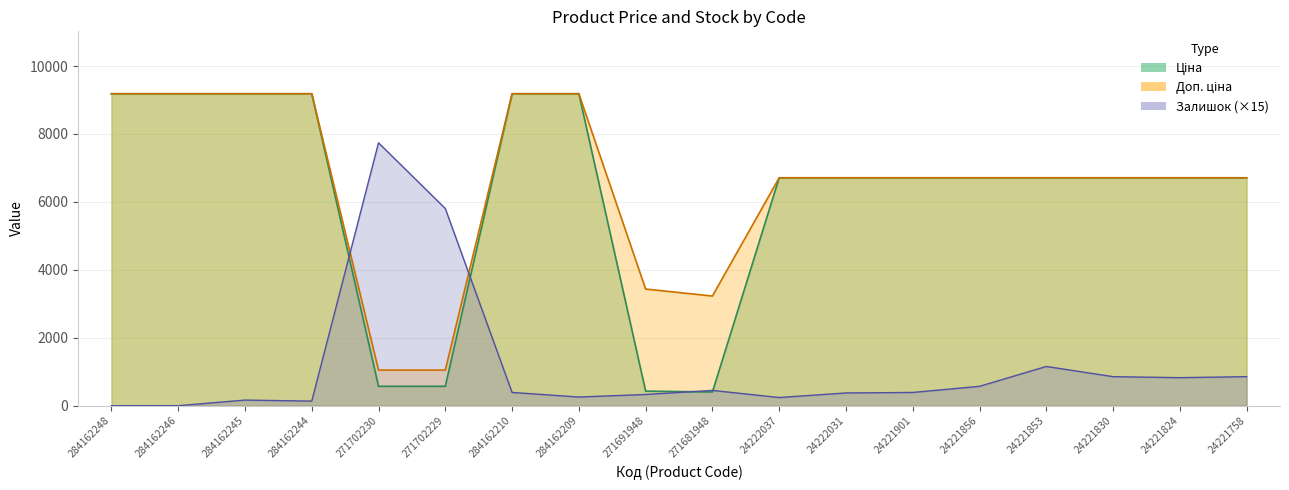

The value of Ціна at 271691948 is 429.3. True or false?

True